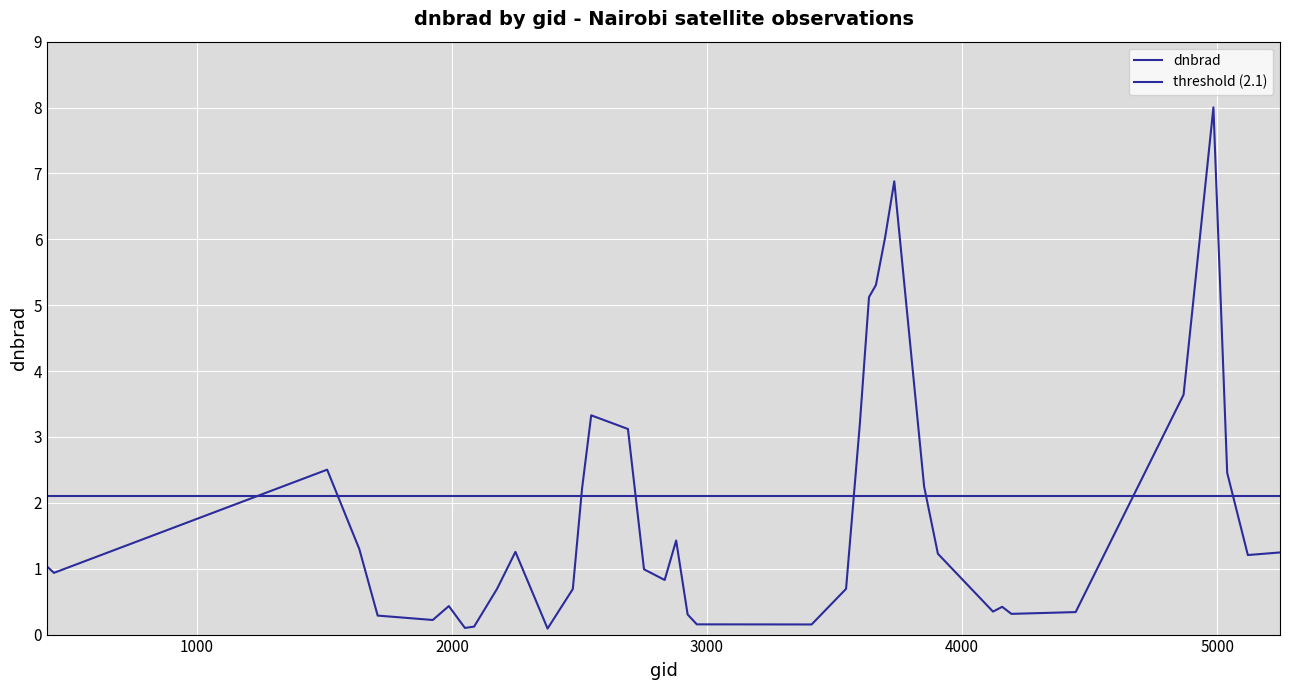

Rank the categories by value from highest to lowest.

4985, 3734, 3698, 3662, 3635, 4868, 2546, 3599, 2690, 1511, 5039, 3851, 2510, 2879, 1637, 2249, 5246, 3905, 5120, 413, 2753, 440, 2834, 2177, 3545, 2474, 1988, 4157, 4121, 2348, 4445, 4193, 2924, 1709, 1925, 2960, 3410, 2087, 2051, 2375